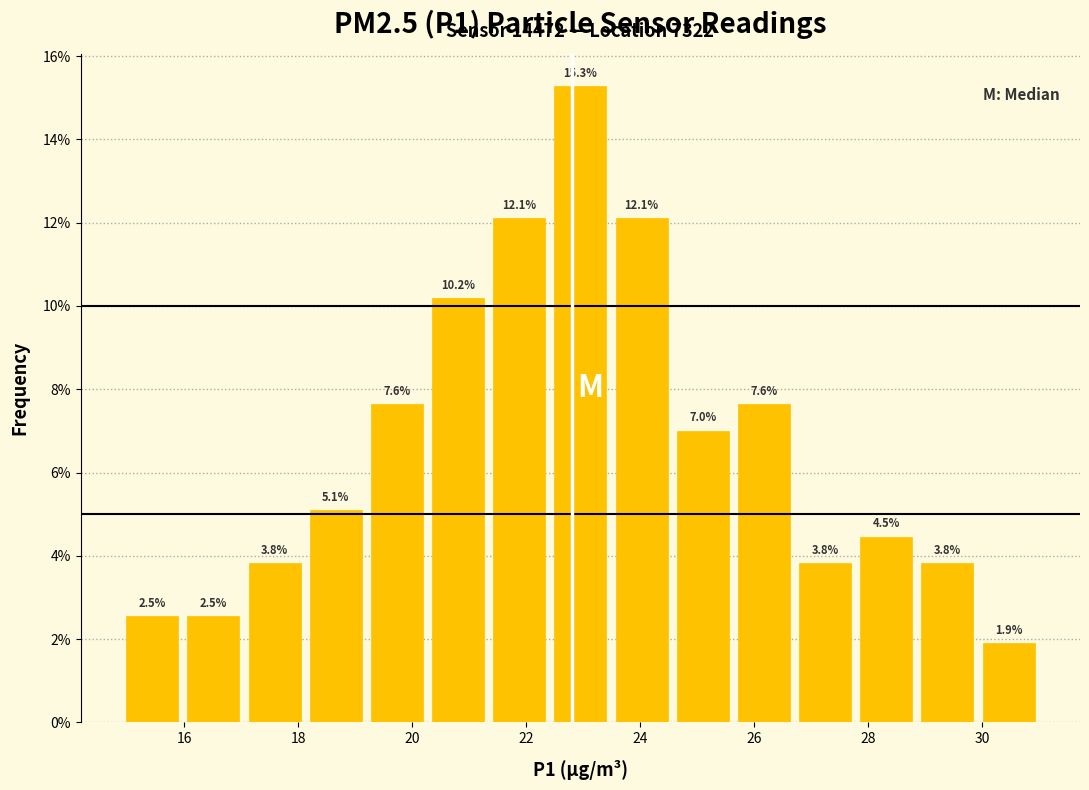

Reading left to right, list every bar in this chart as the range it spans on the x-axis followed by its height. The bar edges are not printed on the chart, so give them approximately, as read against the axis.

15.0 to 16.0: 2.5
16.0 to 17.0: 2.5
17.0 to 18.2: 3.8
18.2 to 19.2: 5.1
19.2 to 20.2: 7.6
20.2 to 21.4: 10.2
21.4 to 22.4: 12.1
22.4 to 23.4: 15.3
23.4 to 24.6: 12.1
24.6 to 25.6: 7.0
25.6 to 26.8: 7.6
26.8 to 27.8: 3.8
27.8 to 28.8: 4.5
28.8 to 30.0: 3.8
30.0 to 31.0: 1.9